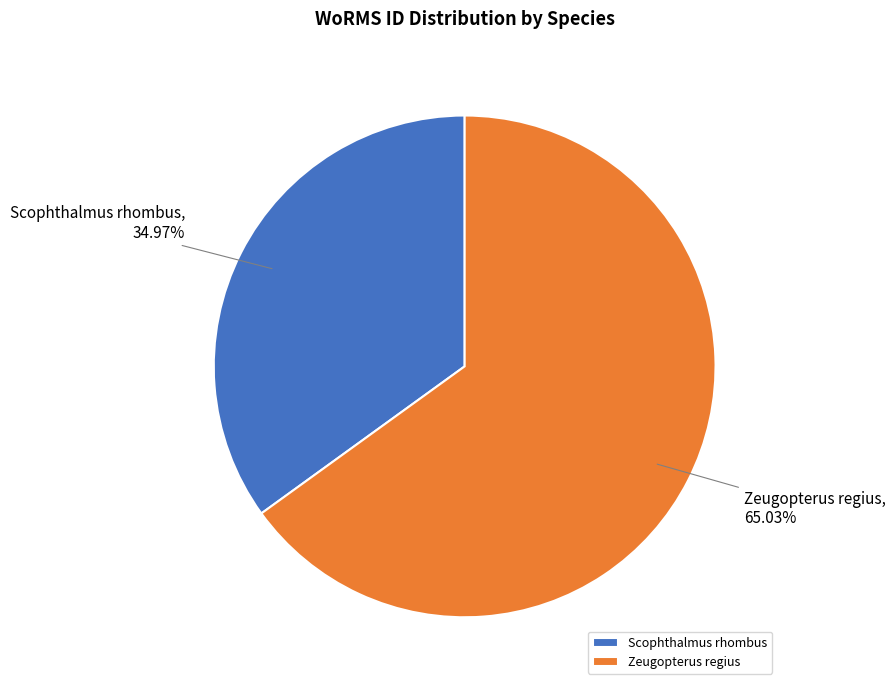

How many segments does this pie chart have?

2